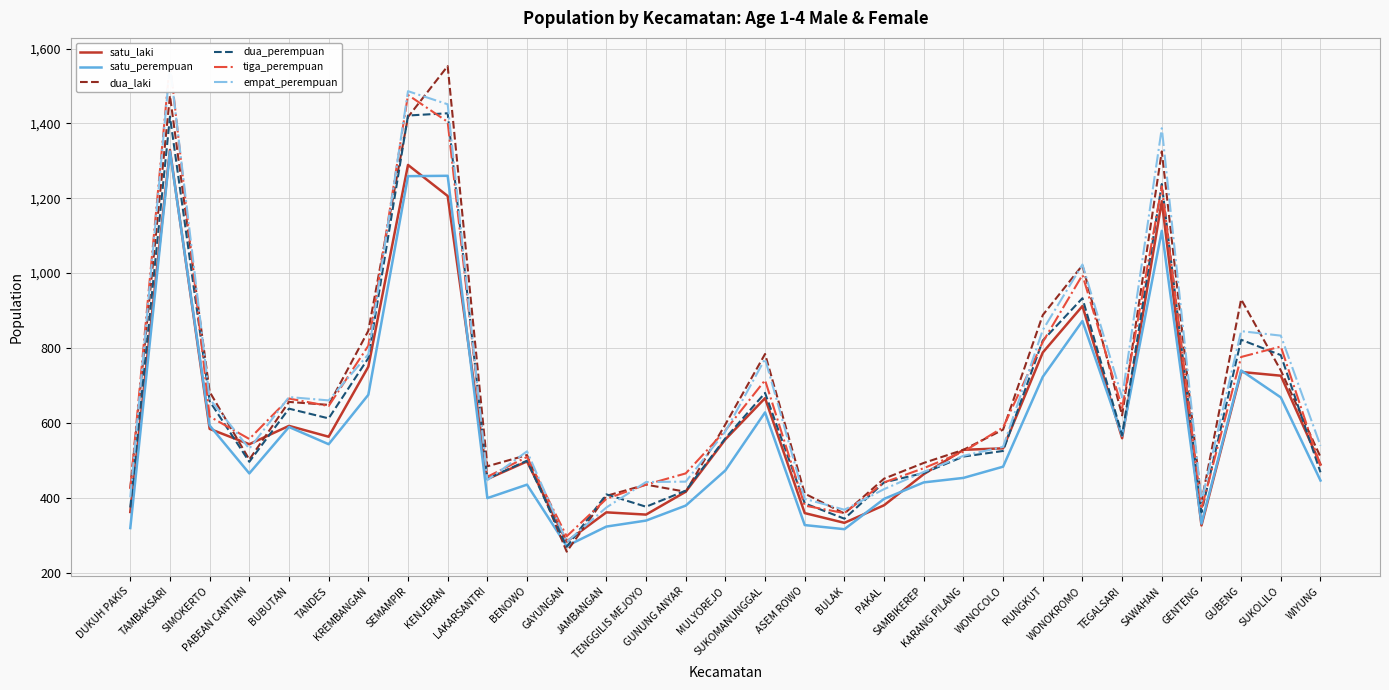

What value does the satu_laki series have at TANDES, to the nearest 100?

600